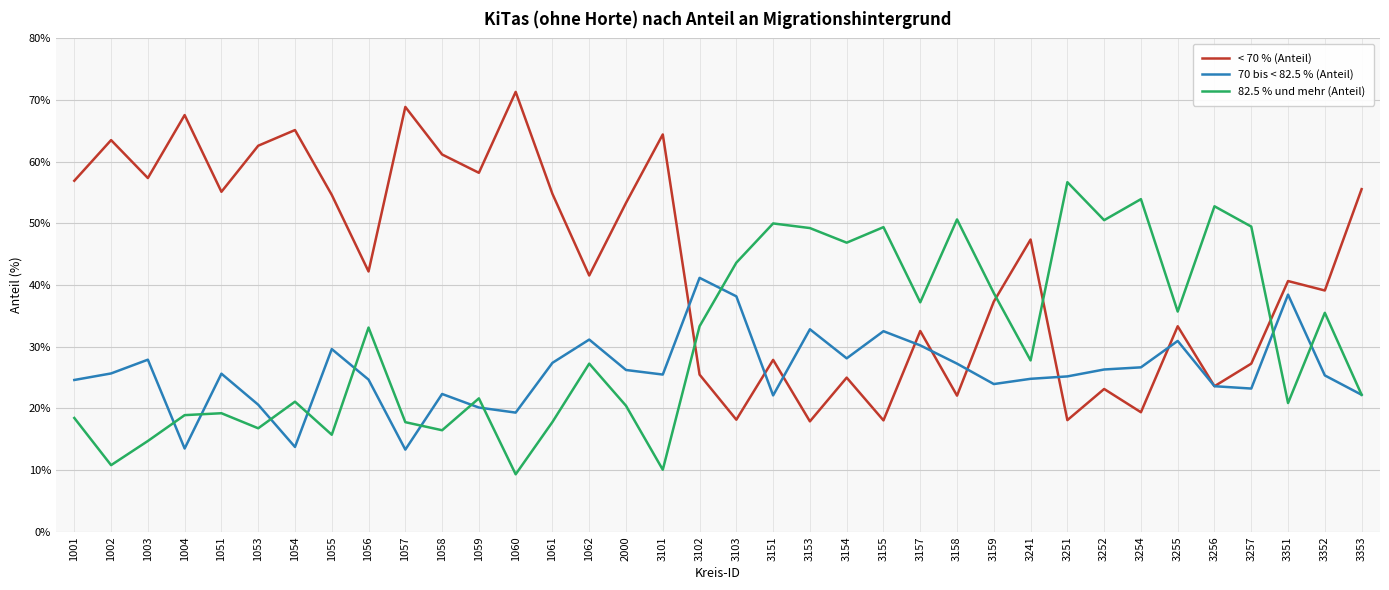

The < 70 % (Anteil) series shows 89.1 at 1054. True or false?

False